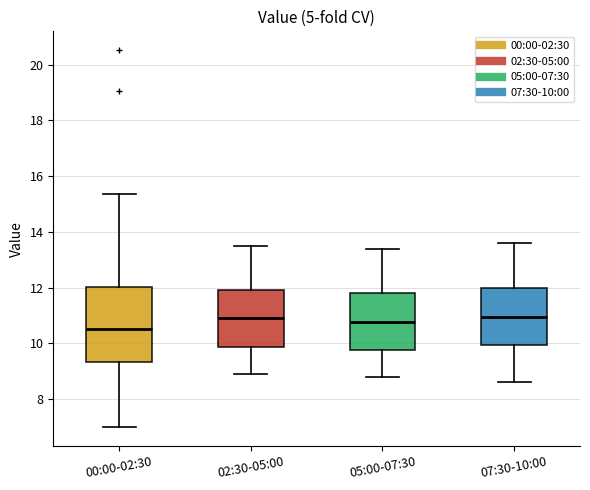

Comparing the boxes themselves (not the whiskers), which one is the tallest?

00:00-02:30